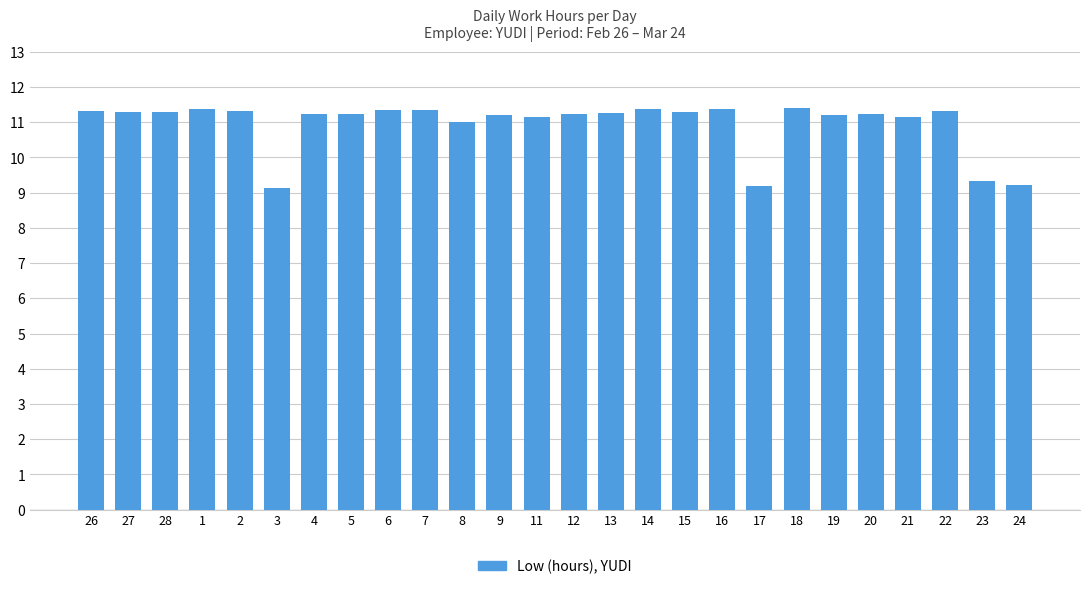

The chart shows a value of 16.1 at 24. True or false?

False